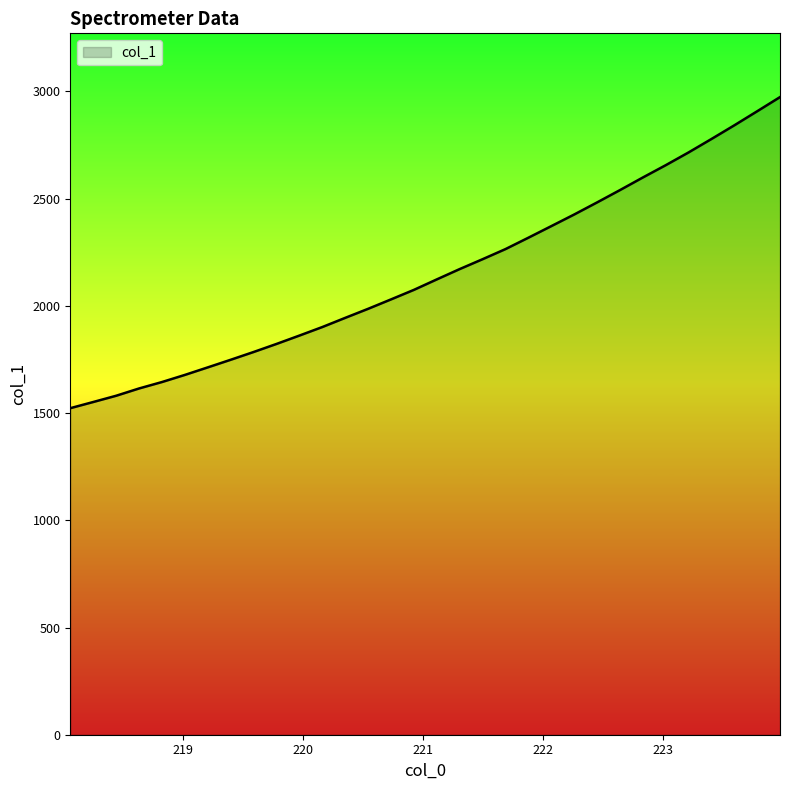

What is the smallest value displayed?

1522.8